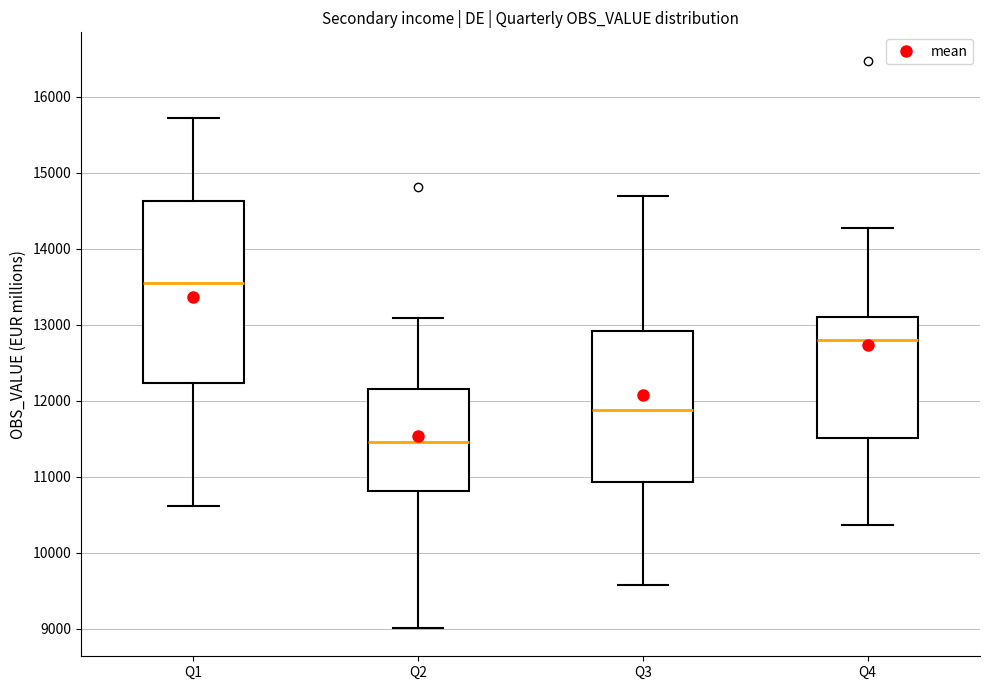

Which box's median line is the highest?

Q1